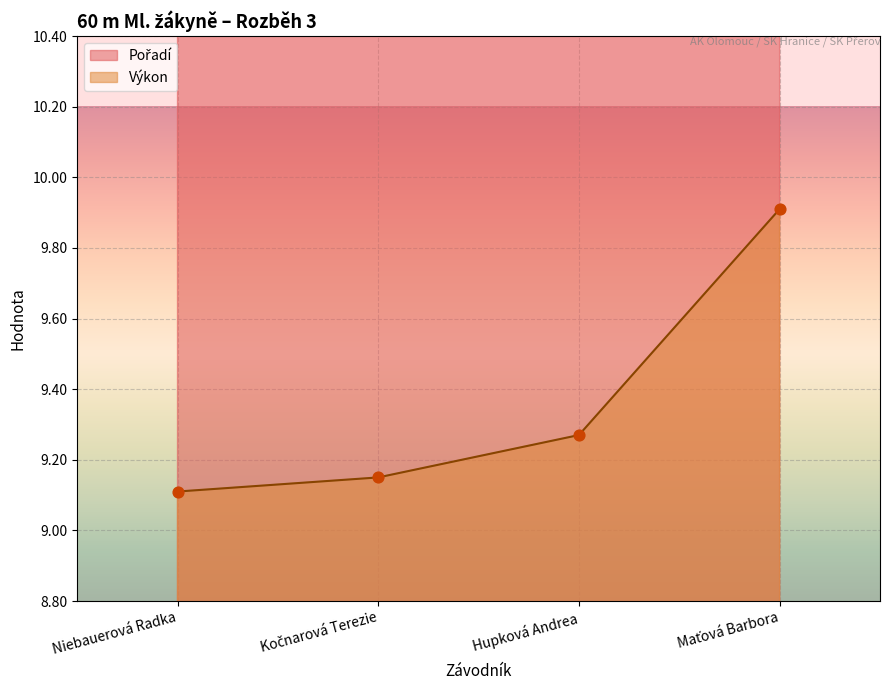

Which series has the widest spread of Y values?

Pořadí